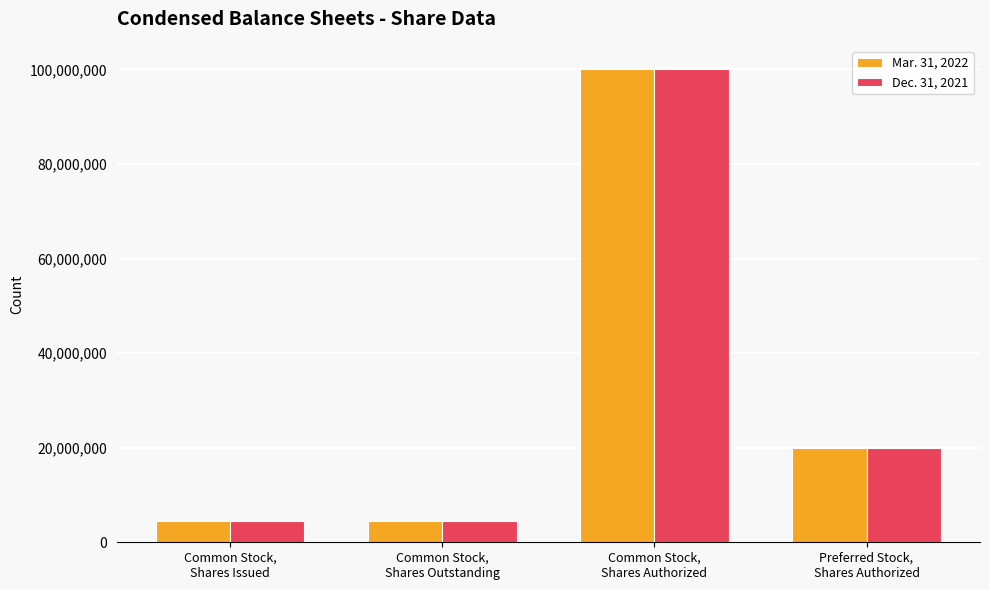

At which label is Mar. 31, 2022 closest to 52254709?

Preferred Stock,
Shares Authorized